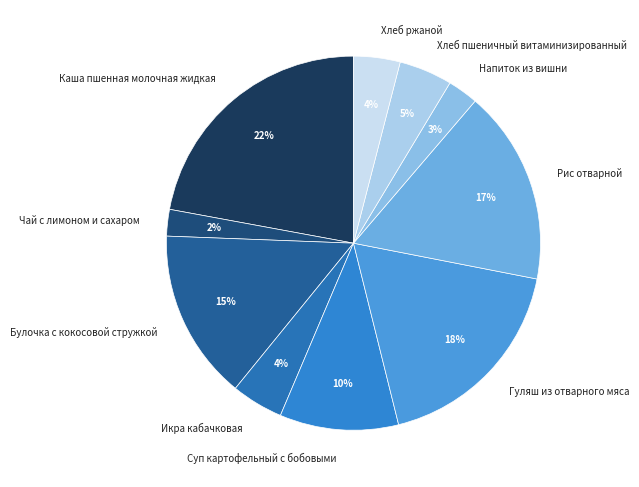

What is the largest slice in the pie chart?

Каша пшенная молочная жидкая